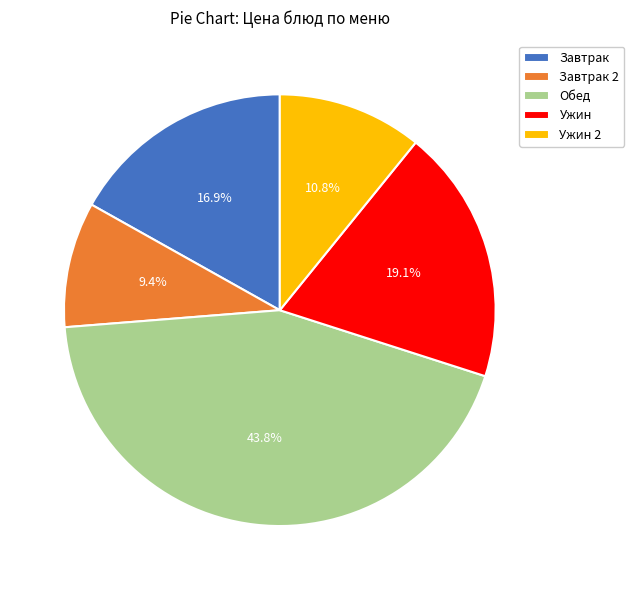

To the nearest percent, what is the difference between the largest and smallest slice percentages?

34%